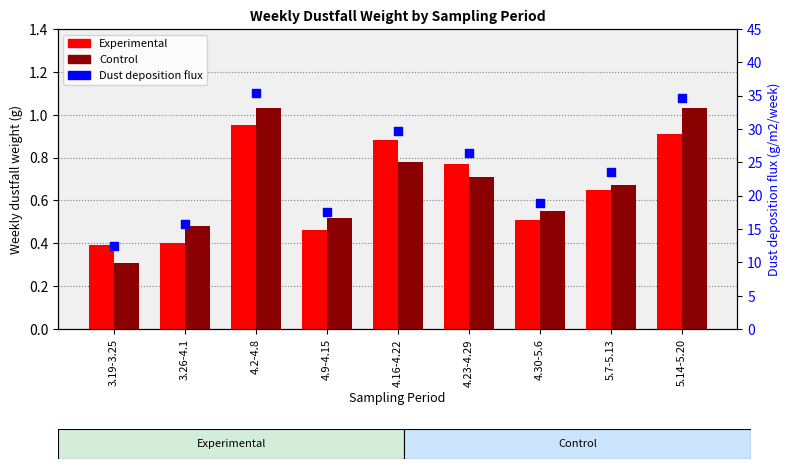

Which series contains the lowest Y value?

Control